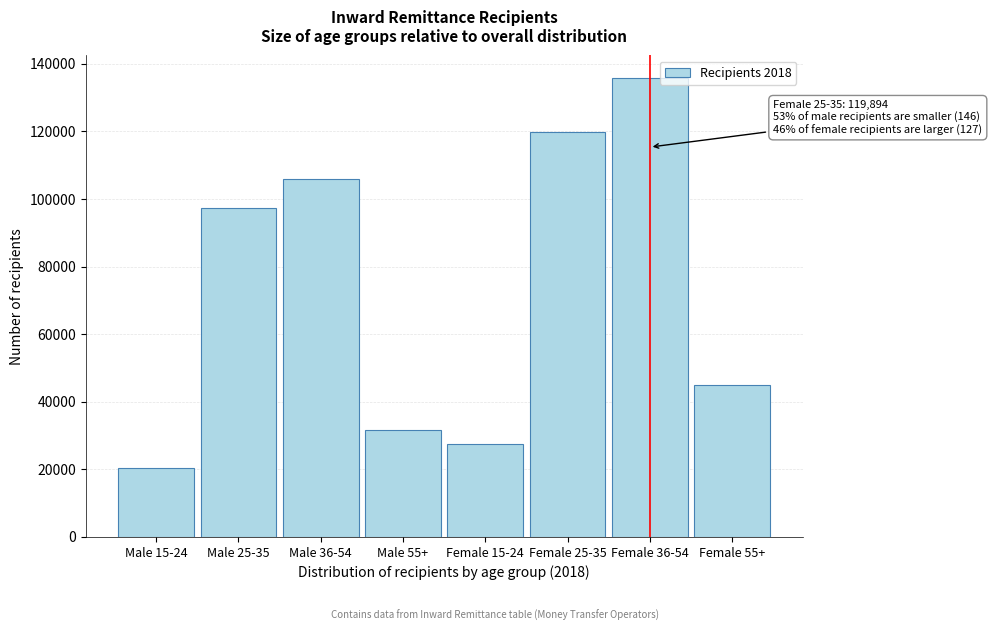

Reading left to right, extract all data points from this chart.

20304	97214	105827	31500	27609	119894	135705	44910